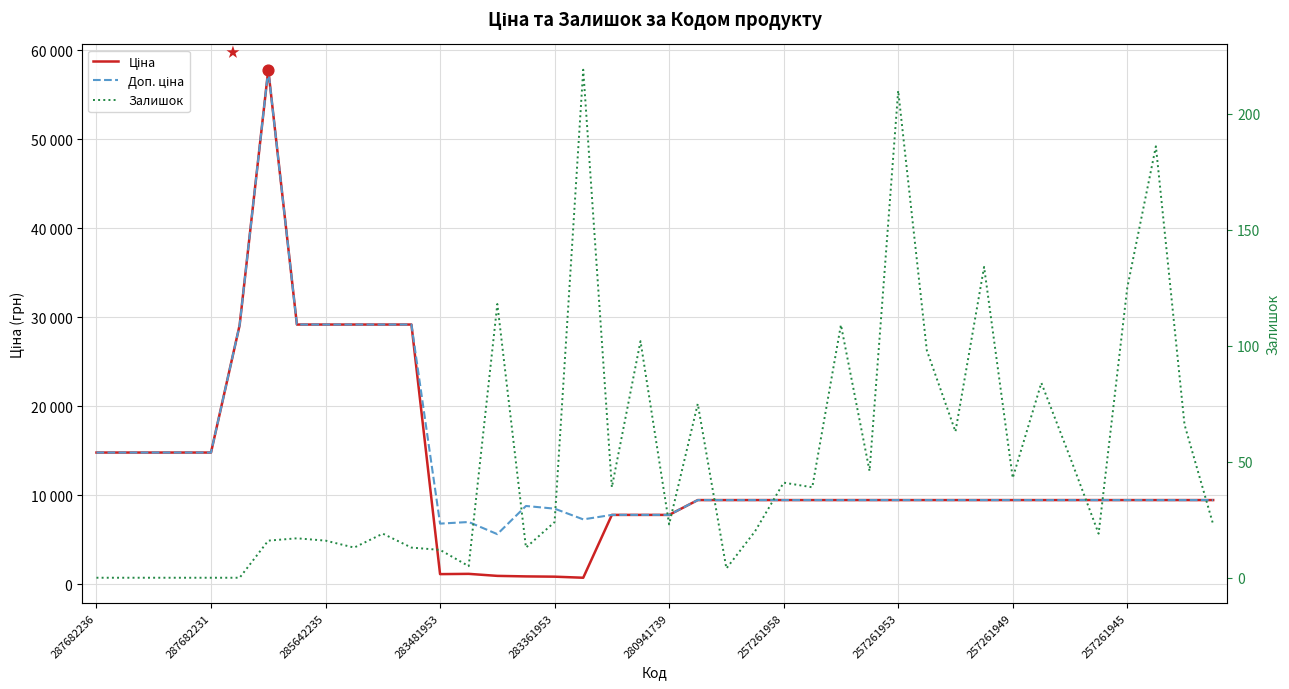

What is the total value across all series at 11?

58389.9